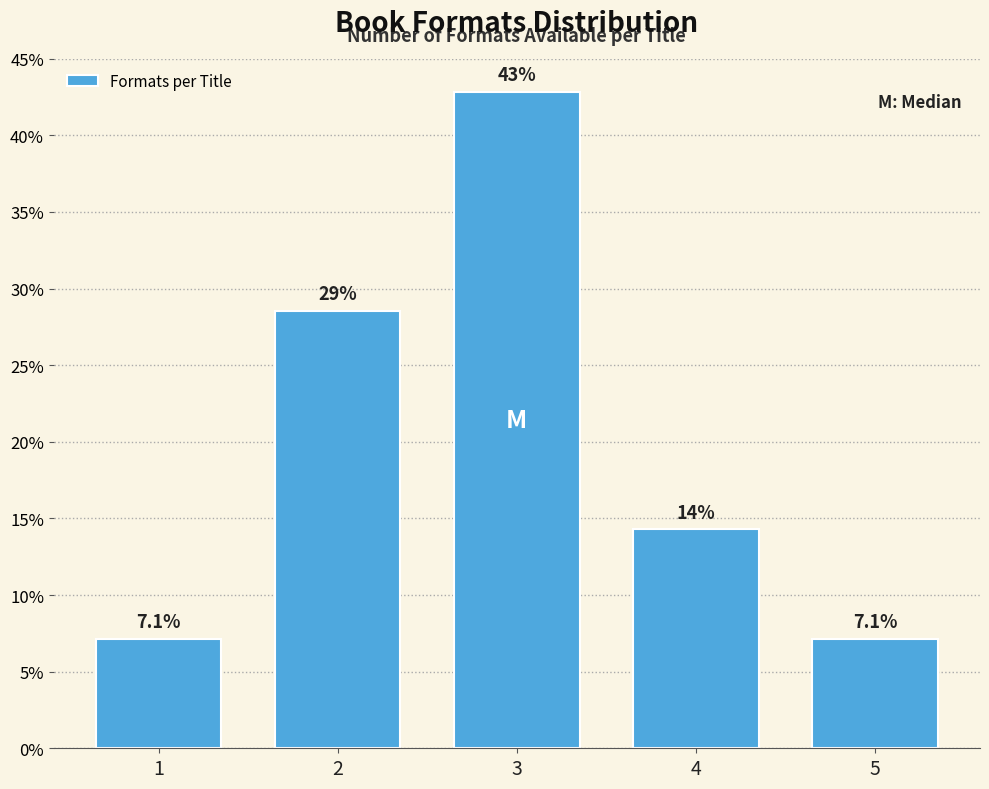

Reading left to right, what are all the values shown in this chart?

7.1	28.6	42.9	14.3	7.1